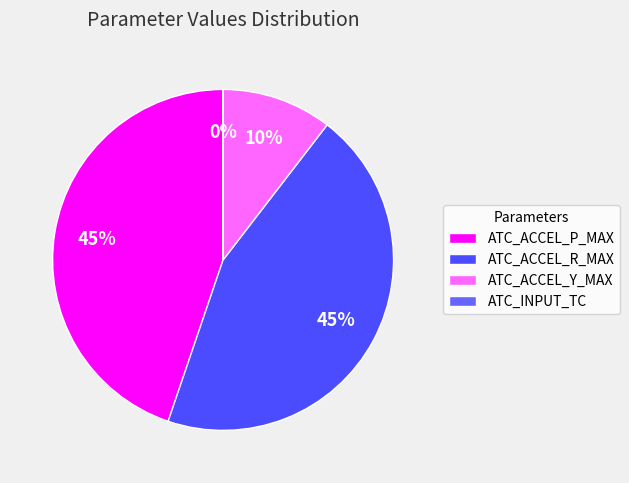

Is there a majority slice in this chart?

No